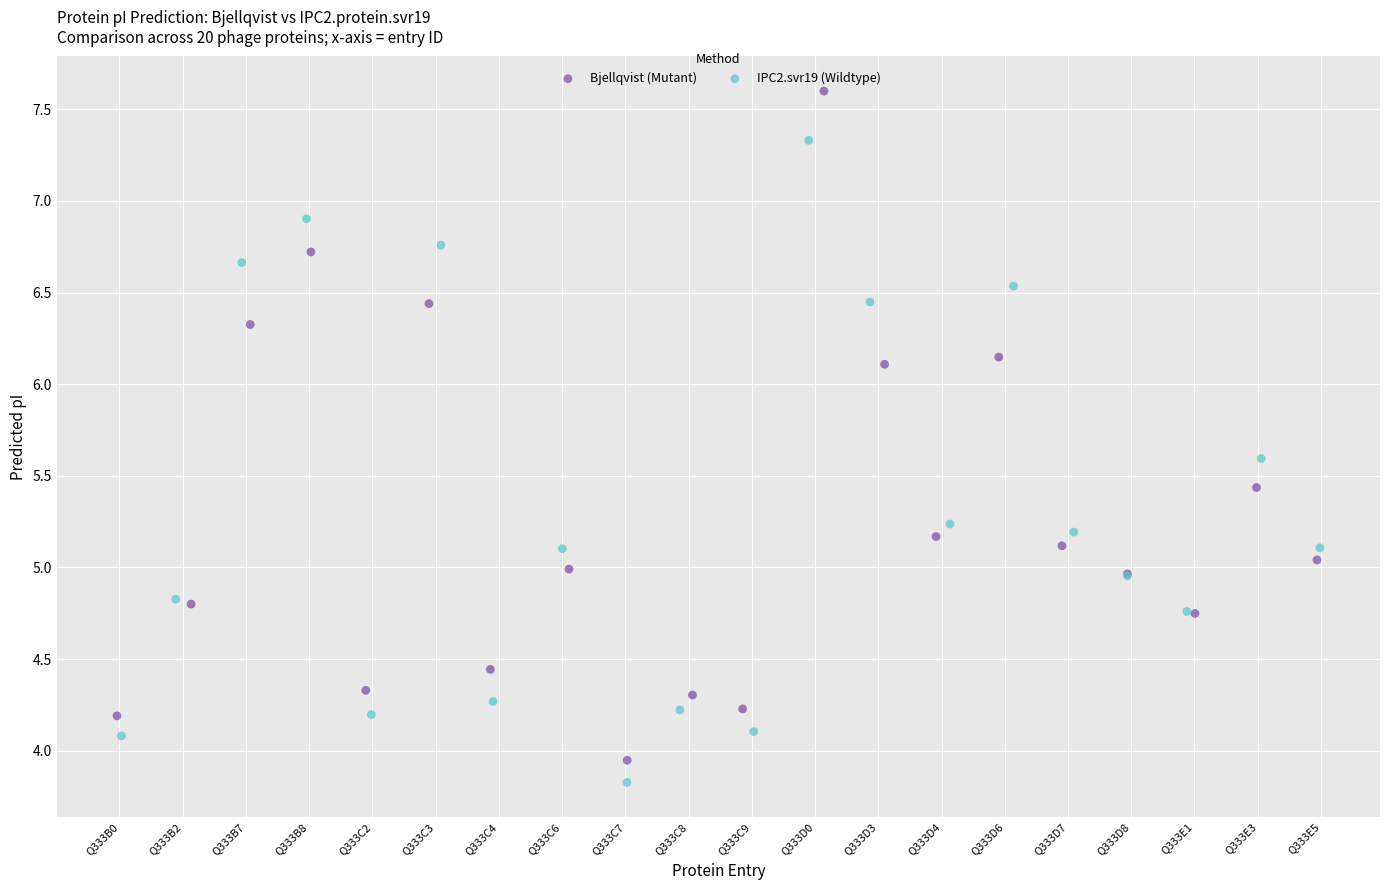

Which series reaches the maximum Y coordinate?

Bjellqvist (Mutant)